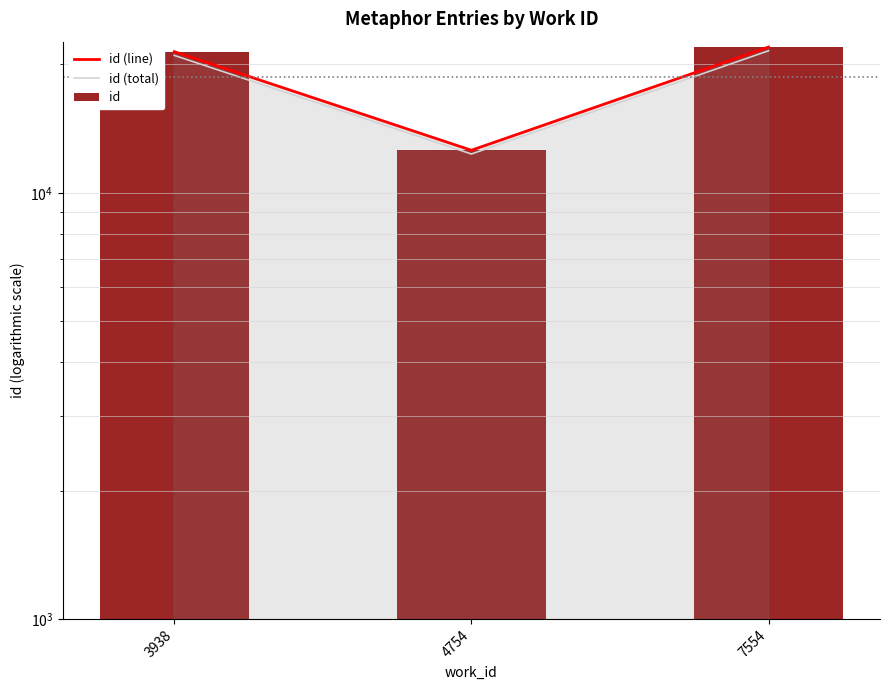

At which label does id (line) reach its peak?

7554